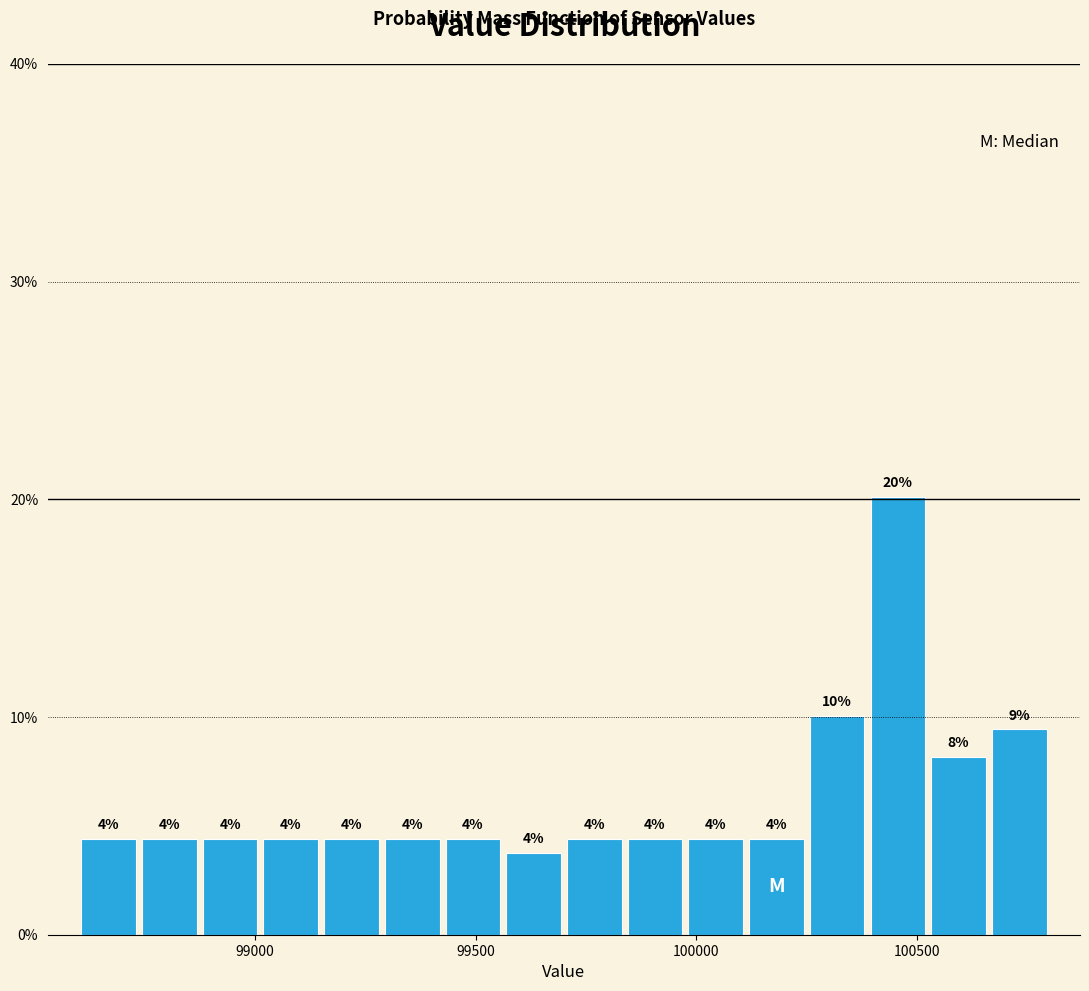

Around what value on the x-axis is the tallest bar? Give the approximate position of its centre, as read against the axis.

100450